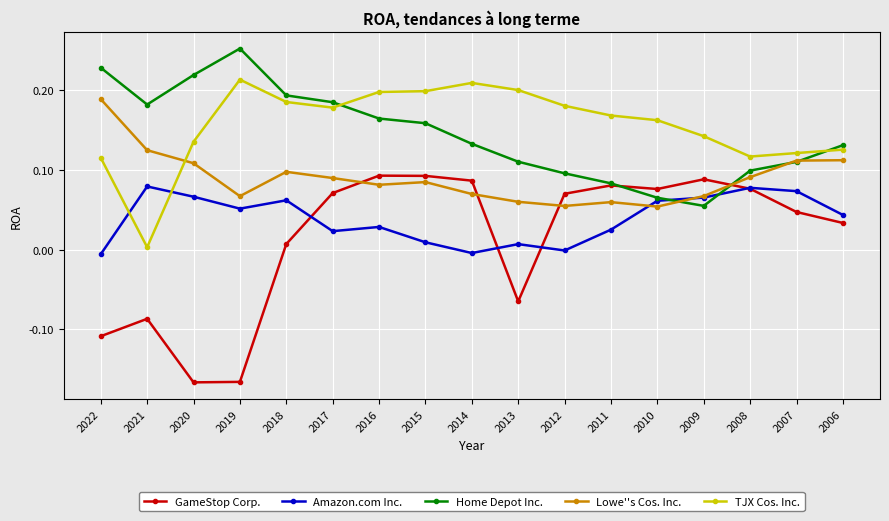

What is the total value across all series at 2007?

0.5